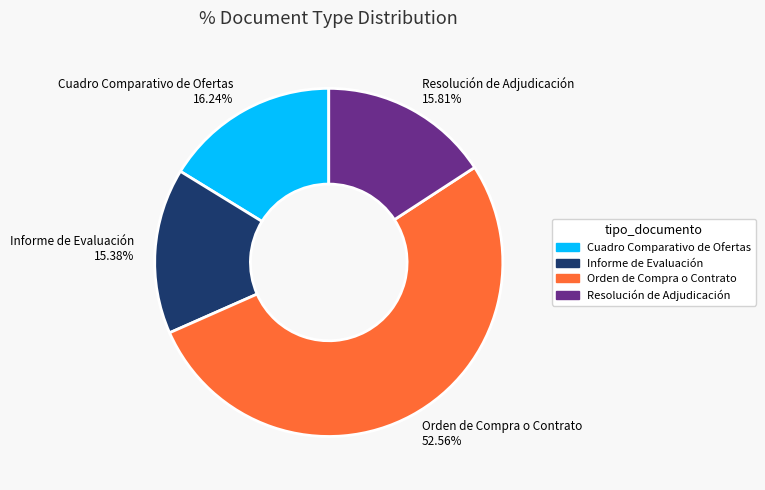

To the nearest percent, what percentage of the pie is Cuadro Comparativo de Ofertas?

16%